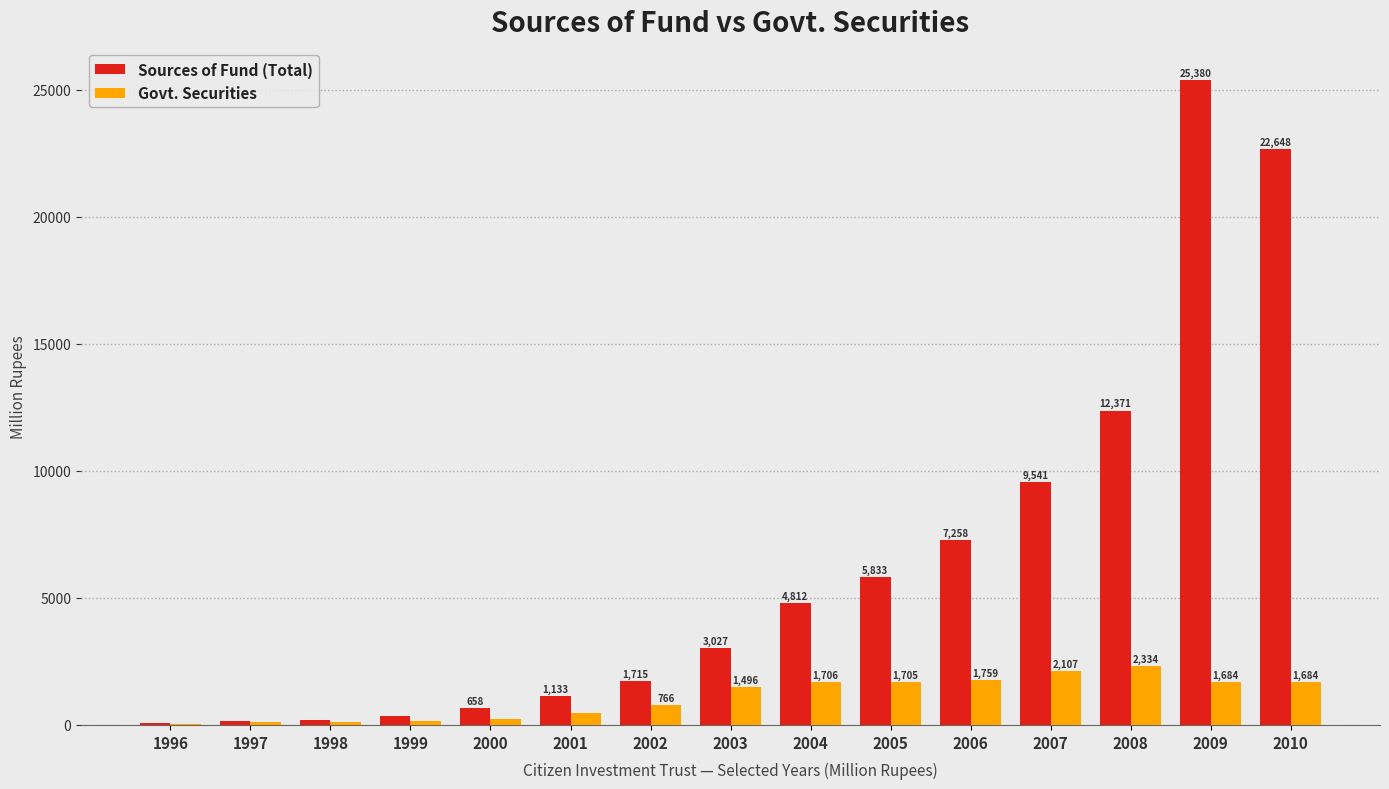

True or false: Sources of Fund (Total) has a value of 1133.2 at 2001.

True